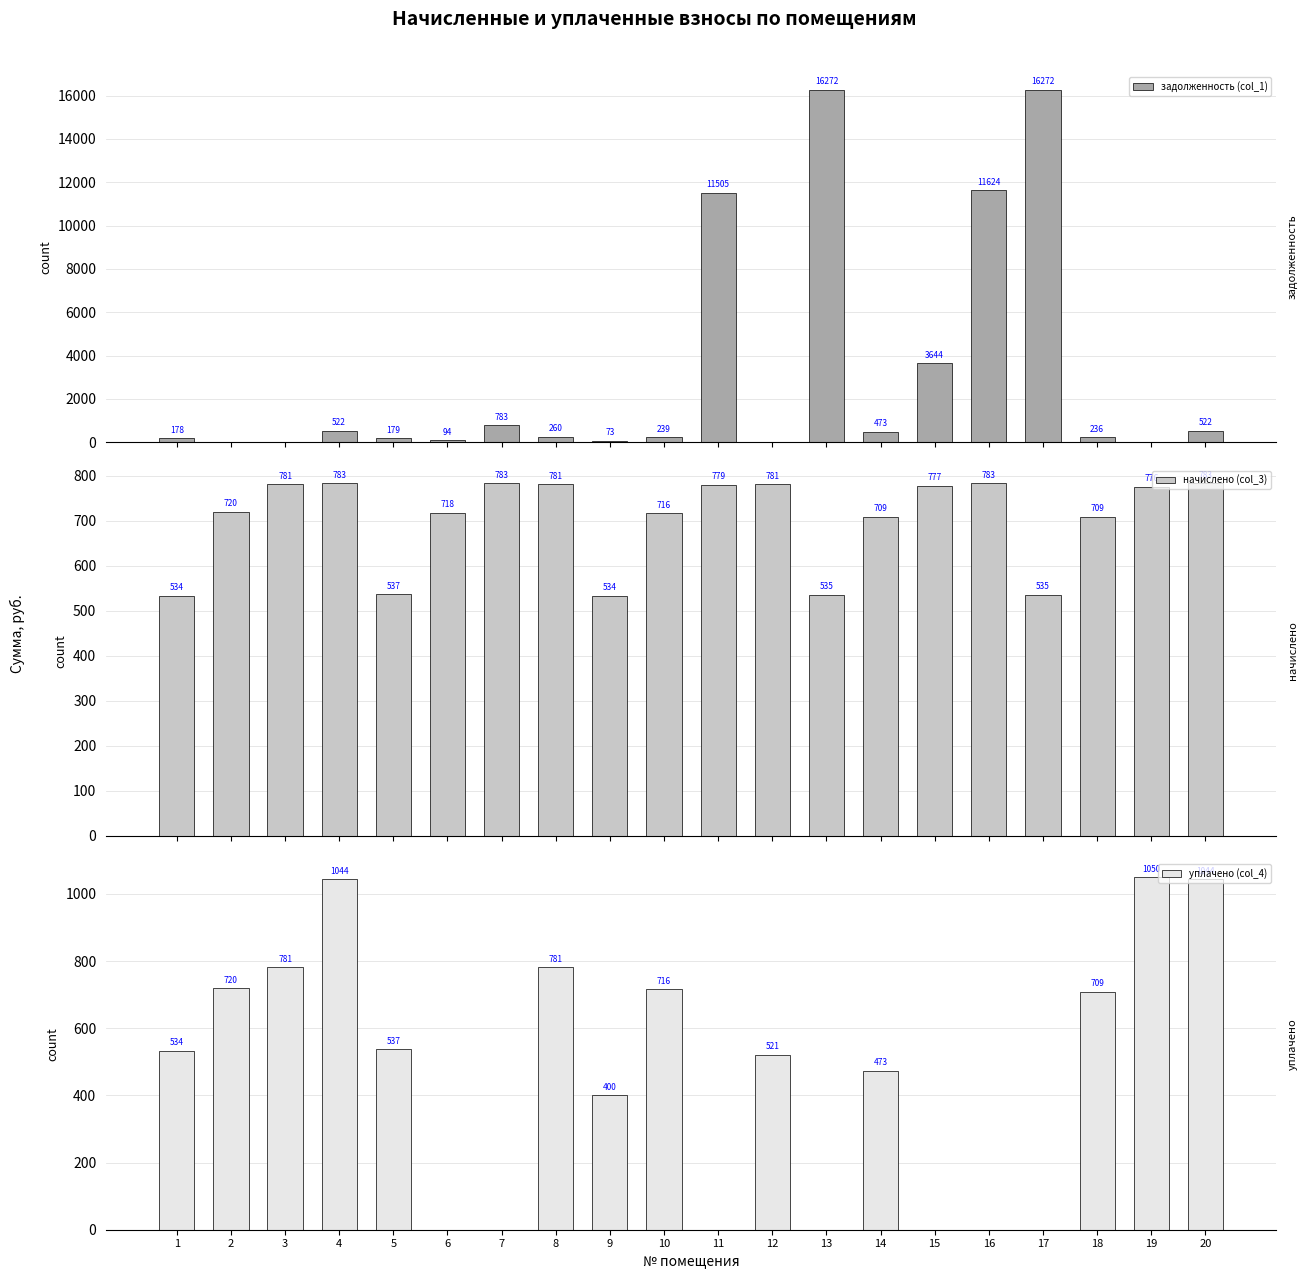

How many bars are there in each group?

3